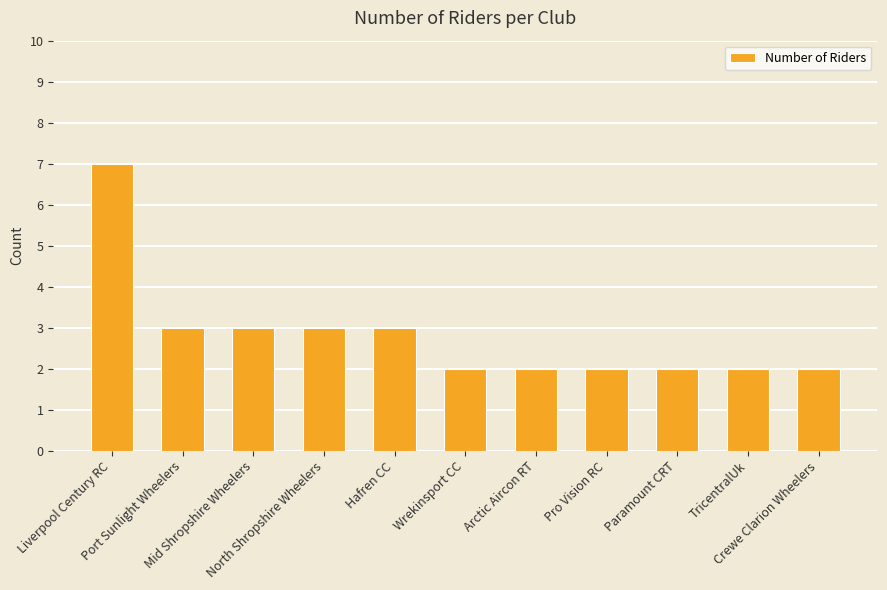

What is the value of the 1st bar from the left?

7